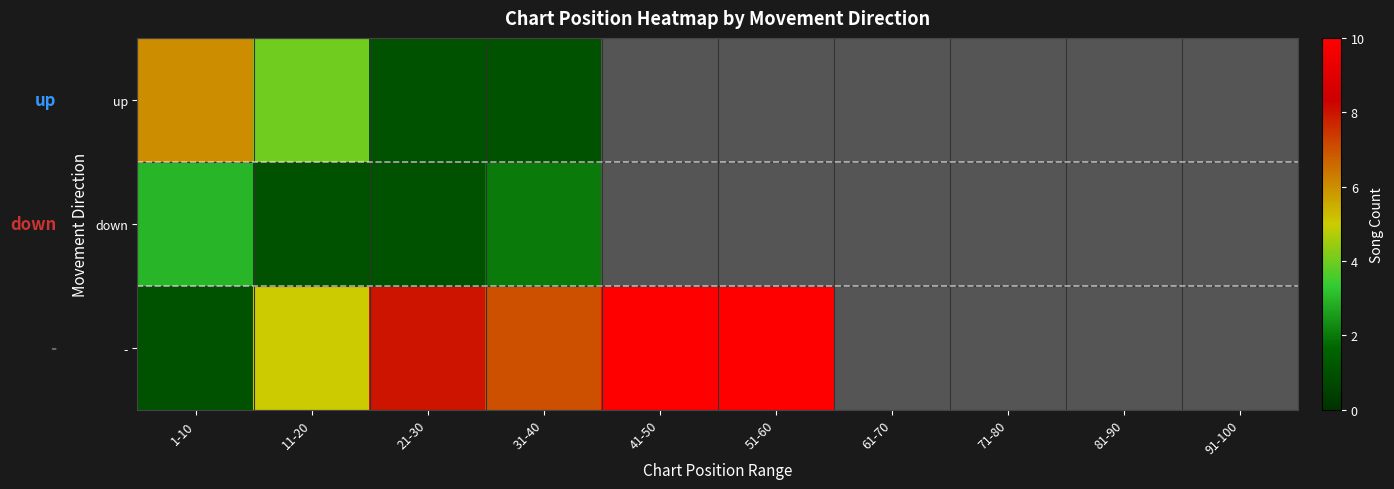

Where is up nearest to the value 3?

11-20